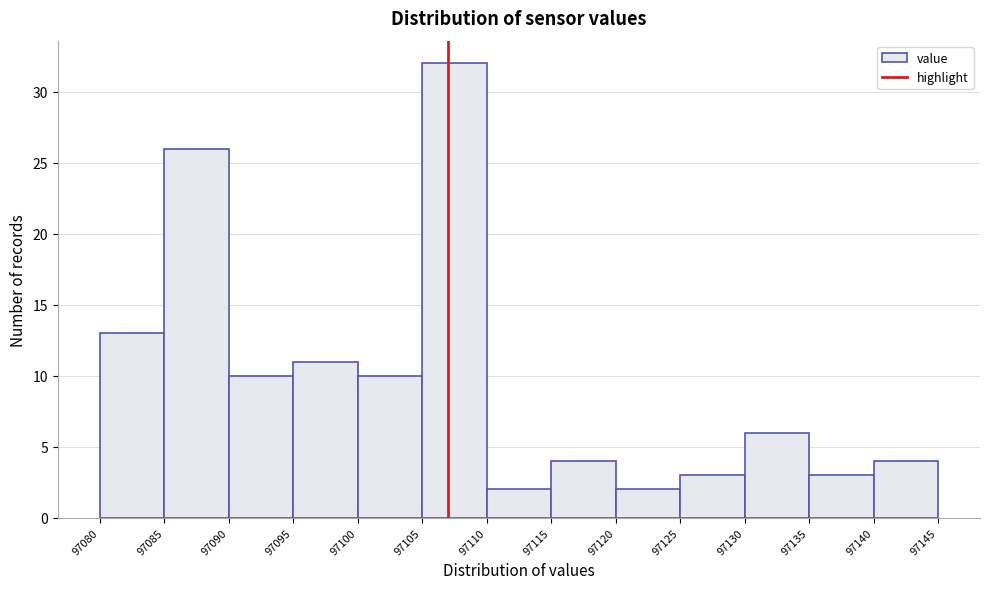

Reading left to right, list every bar in this chart as the range it spans on the x-axis followed by its height. The values are not printed on the chart, so give them approximately, as read against the axis.

97080 to 97085: 13
97085 to 97090: 26
97090 to 97095: 10
97095 to 97100: 11
97100 to 97105: 10
97105 to 97110: 32
97110 to 97115: 2
97115 to 97120: 4
97120 to 97125: 2
97125 to 97130: 3
97130 to 97135: 6
97135 to 97140: 3
97140 to 97145: 4